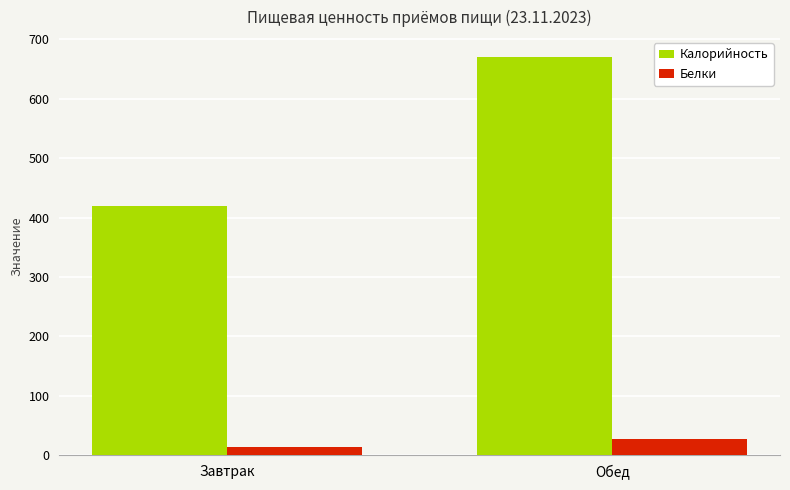

What is the spread (max minus min) of values at Обед?

643.2